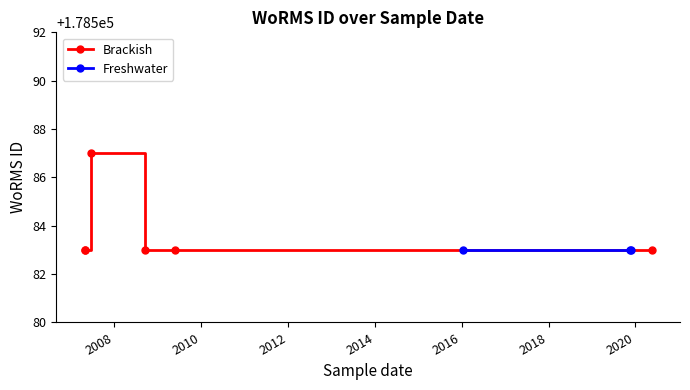

Count the number of categories in the chart.

9